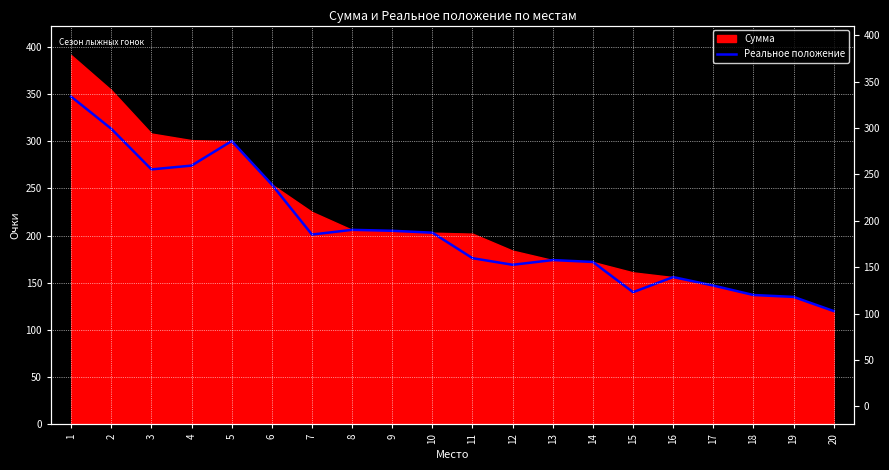

Where is the data nearest to the value 233?

6